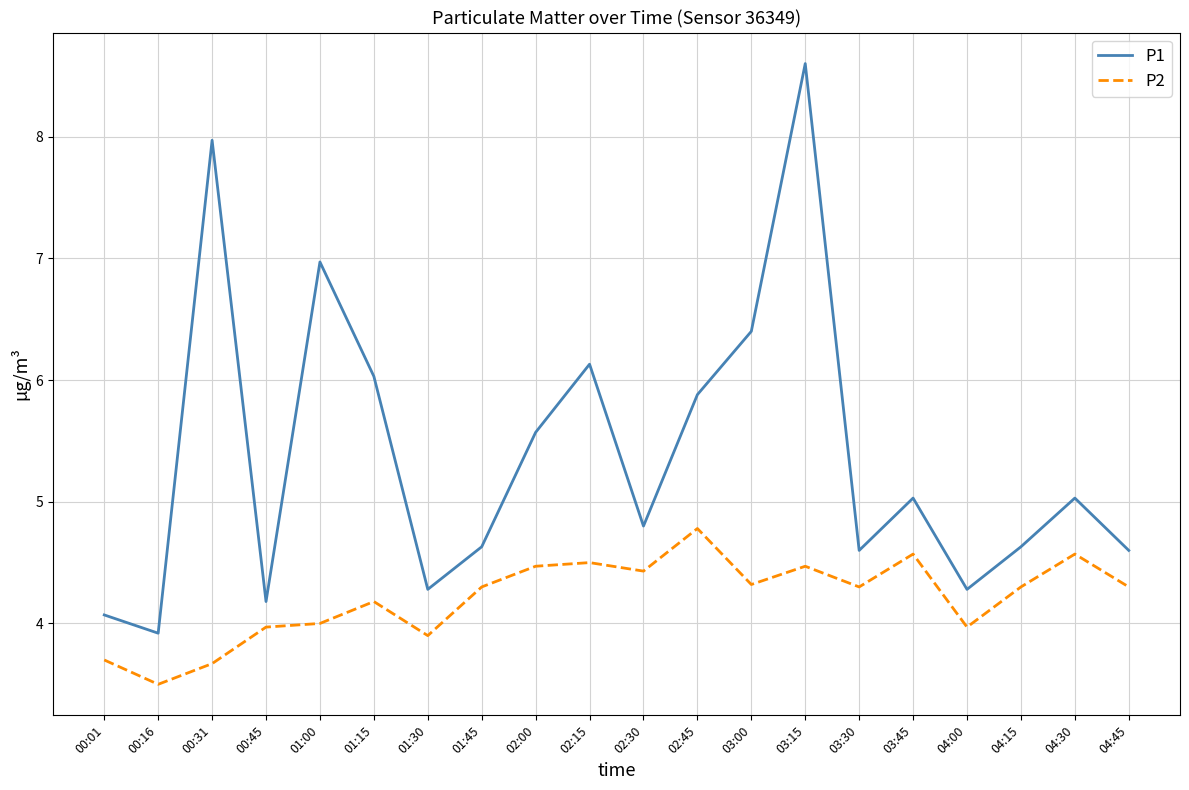

At which category does P1 reach its first local valley?

00:16